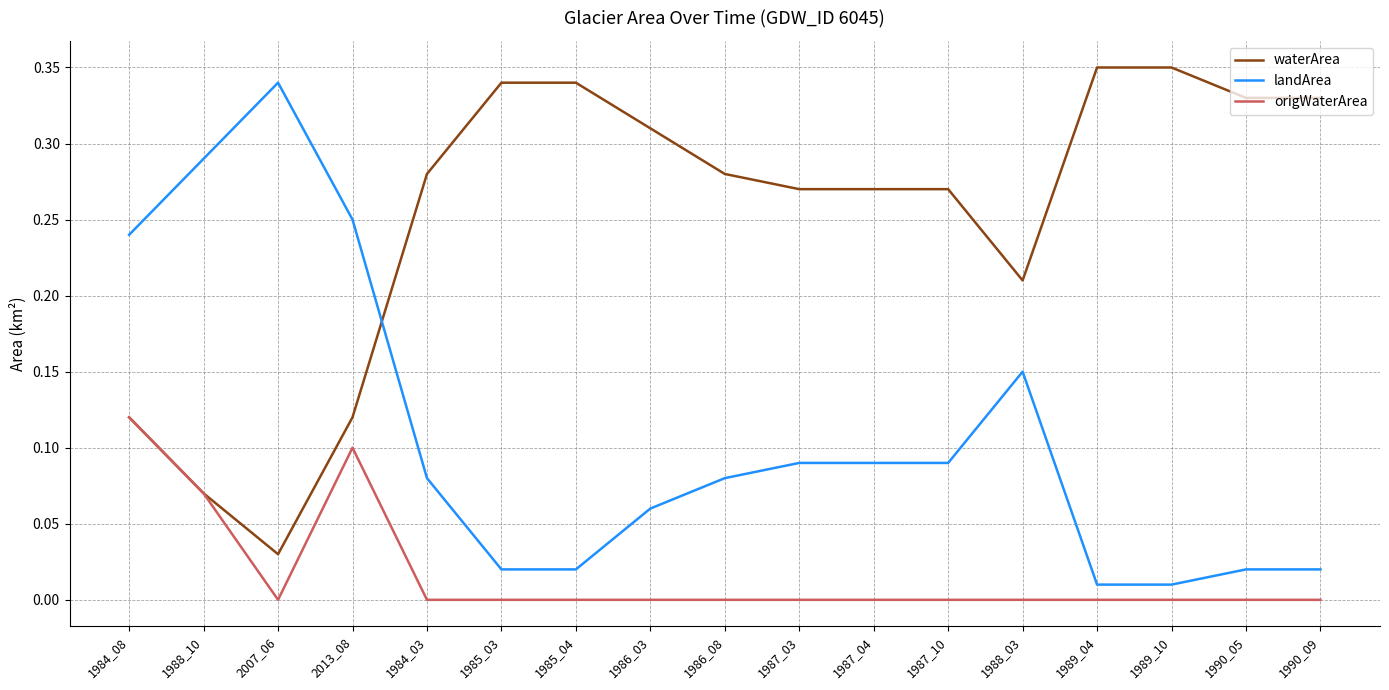

At which label does origWaterArea reach its peak?

1984_08